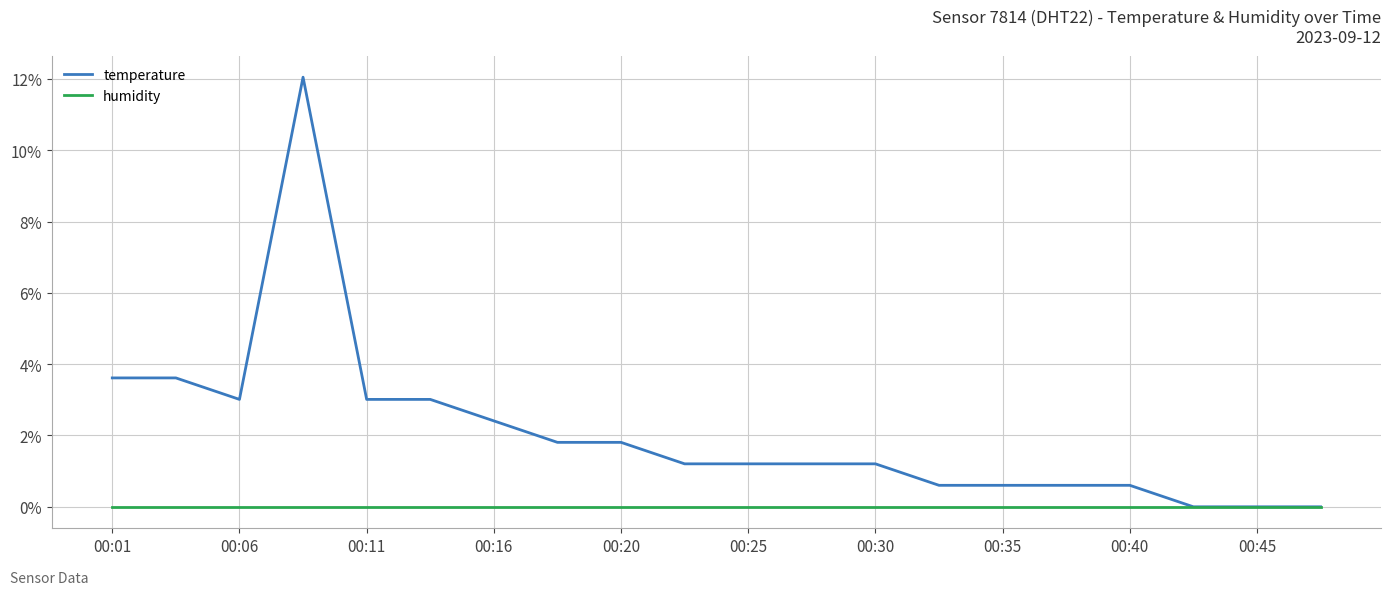

Which series has the widest spread of values?

temperature